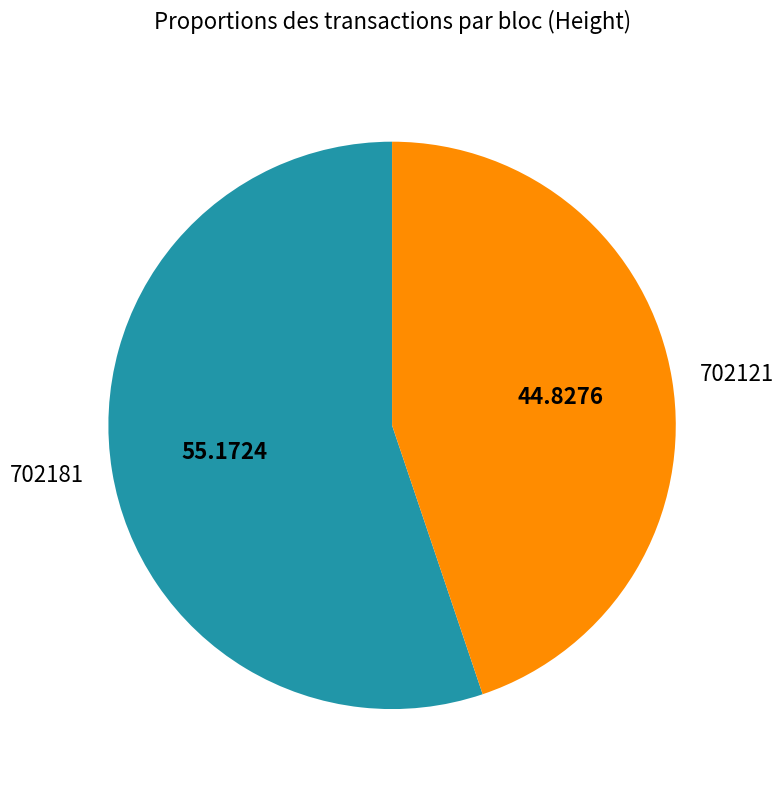

Combined, do 702181 and 702121 account for over 50%?

Yes